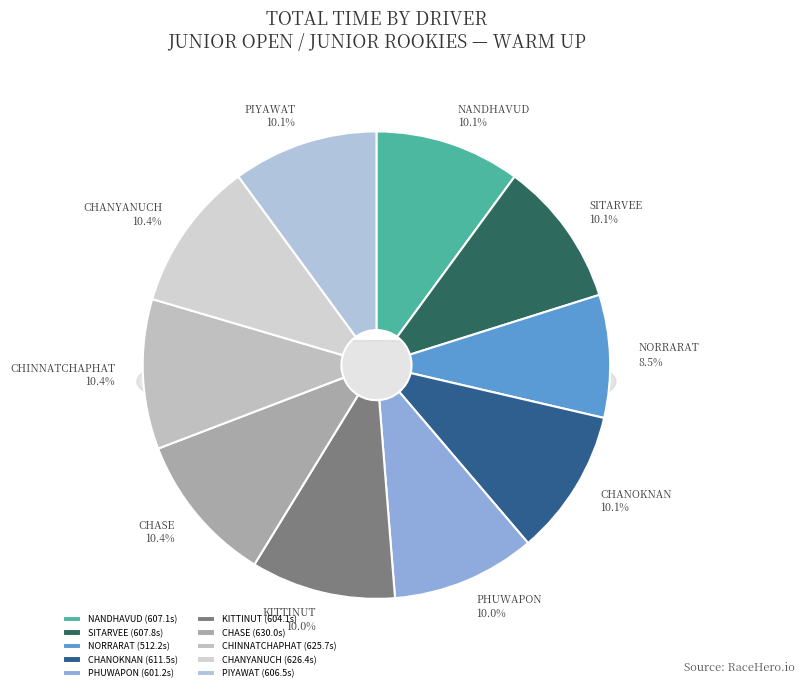

Rank the categories by value from highest to lowest.

CHASE PARKS, CHANYANUCH BUDSARATRAKOOL, CHINNATCHAPHAT BUNCHUEN, CHANOKNAN VEERATACHA, SITARVEE LIMNANTHARAK, NANDHAVUD BHIROMBHAKDI, PIYAWAT CHAIYA, KITTINUT LUEANGARUNCHAI, PHUWAPON THAWEEKRAIKUN, NORRARAT APIVART